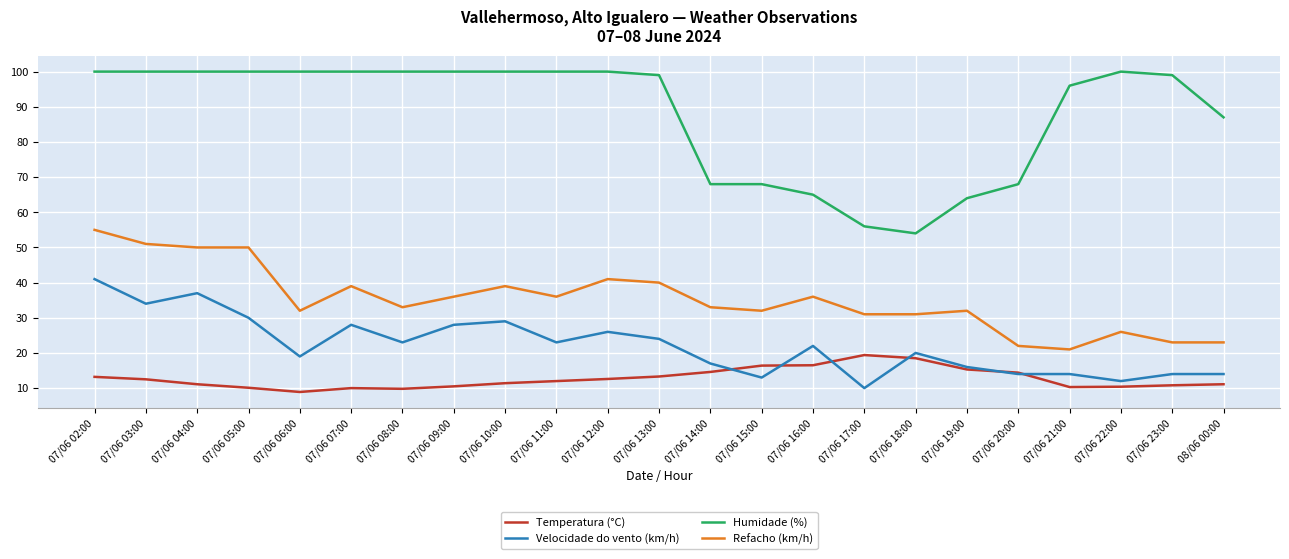

True or false: Temperatura (°C) and Velocidade do vento (km/h) cross at least once.

True